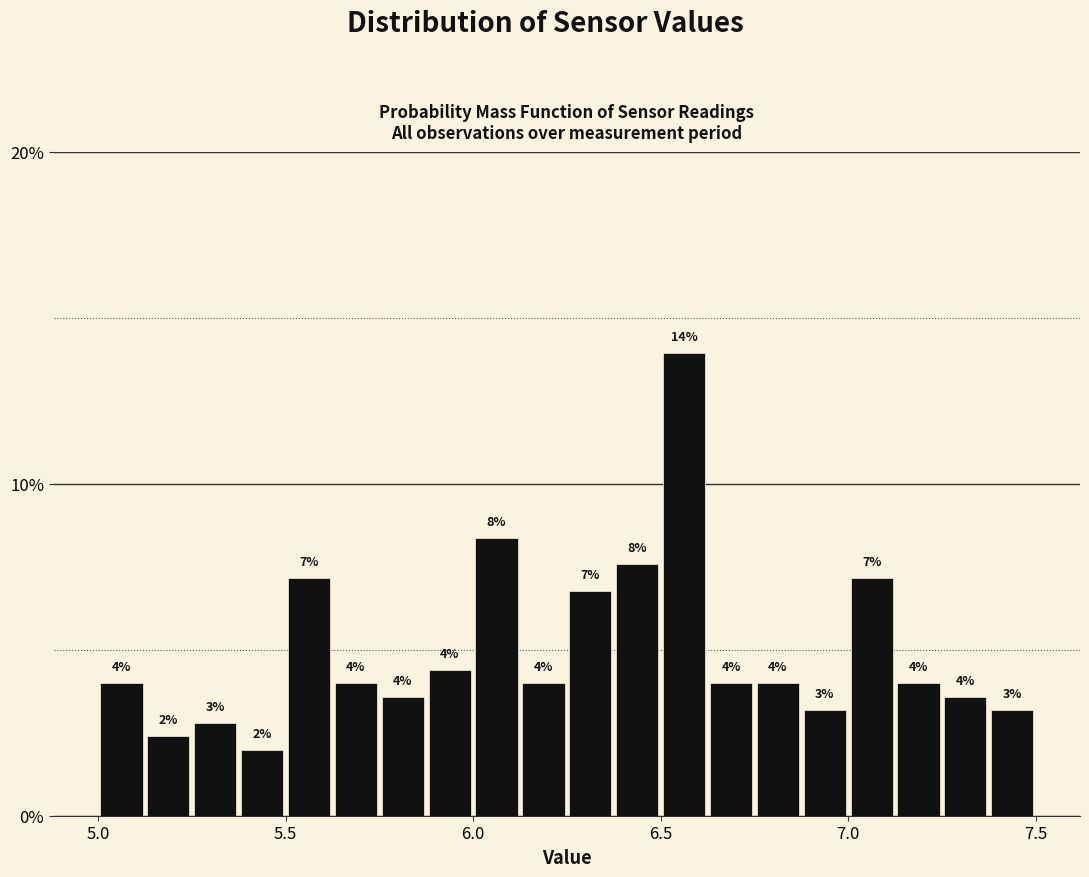

Around what value on the x-axis is the tallest bar? Give the approximate position of its centre, as read against the axis.

6.55